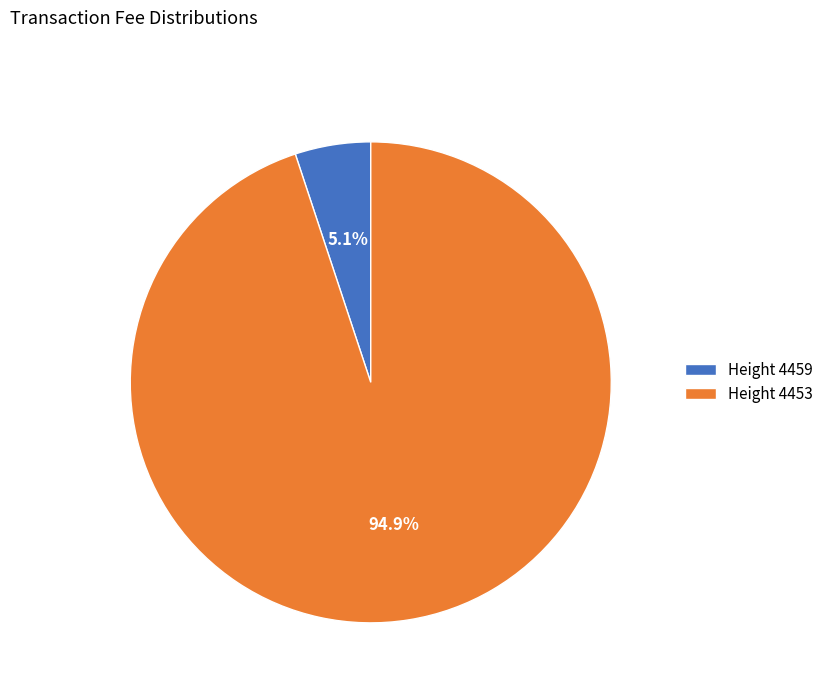

To the nearest percent, what is the difference between the largest and smallest slice percentages?

90%